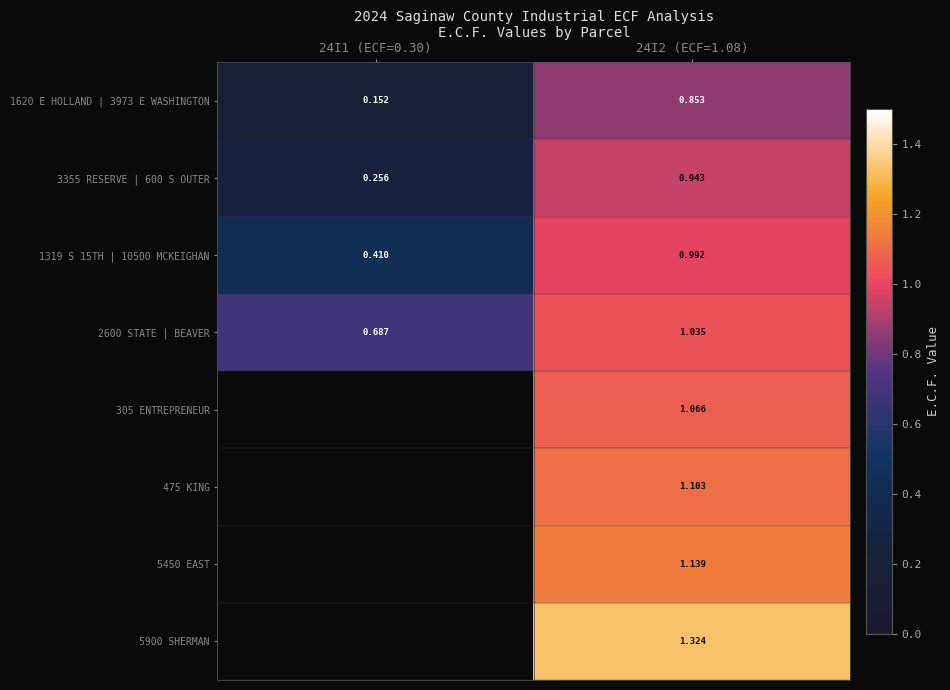

What is the lowest value of the 1620 E HOLLAND | 3973 E WASHINGTON series?

0.2